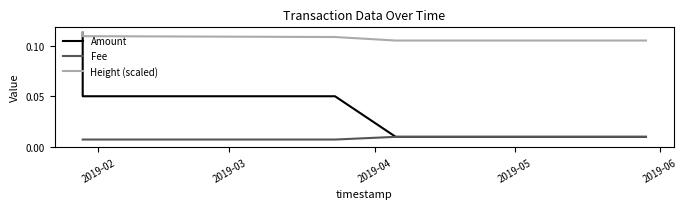

True or false: Height (scaled) and Fee intersect in this chart.

False